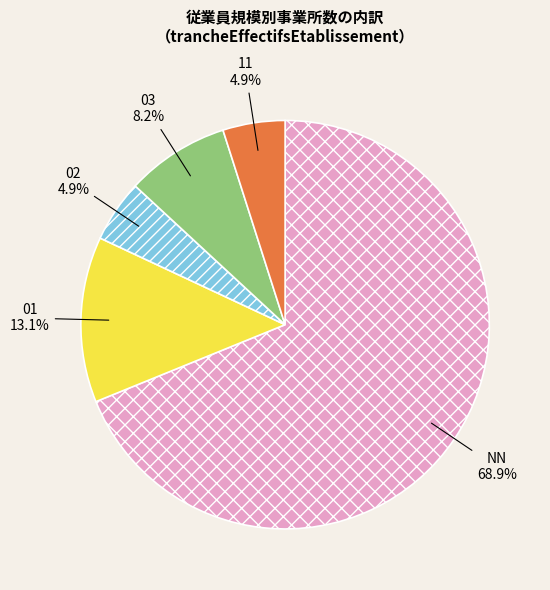

Is there a majority slice in this chart?

Yes